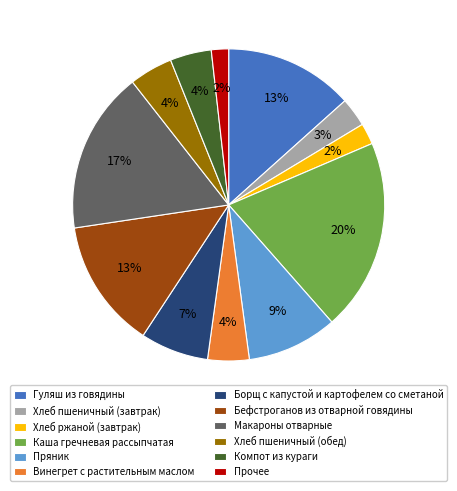

Is it true that Макароны отварные is 9% of the pie?

False